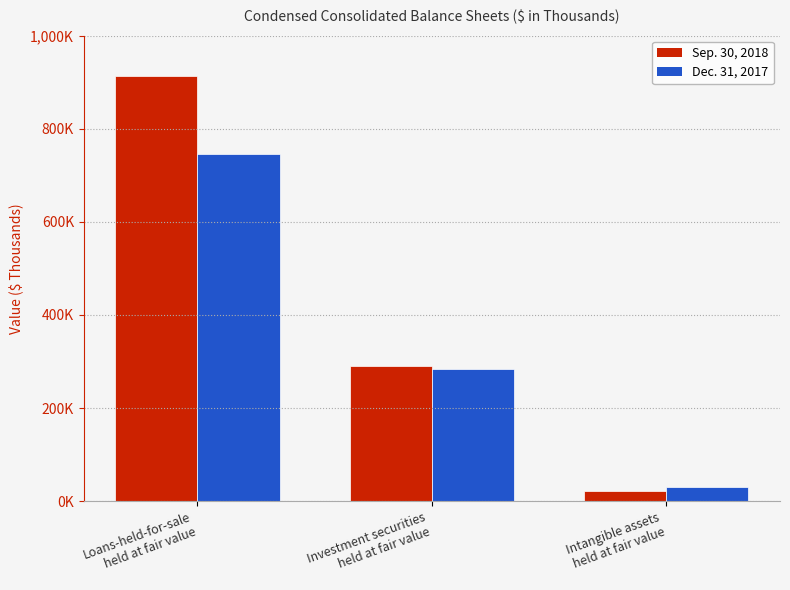

Rank the series by their average value, from highest to lowest.

Sep. 30, 2018, Dec. 31, 2017